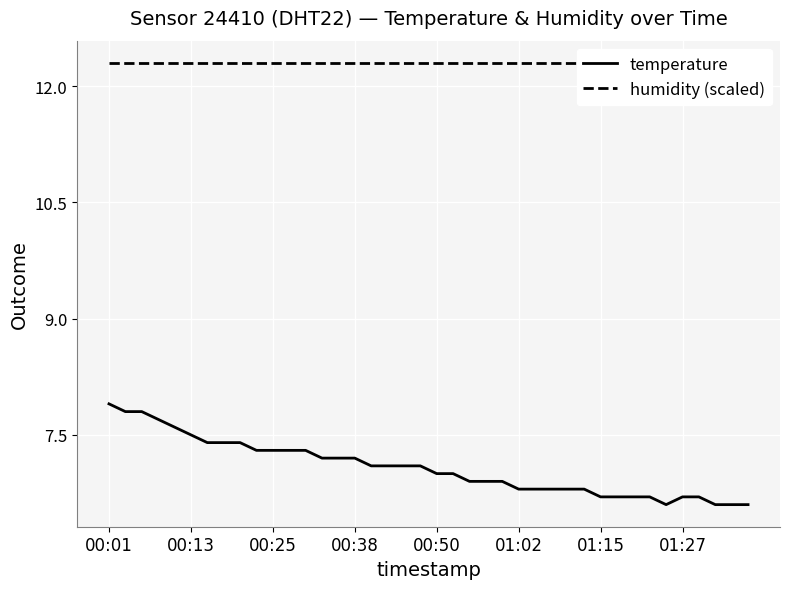

True or false: temperature has a value of 7.0 at 00:50.

True